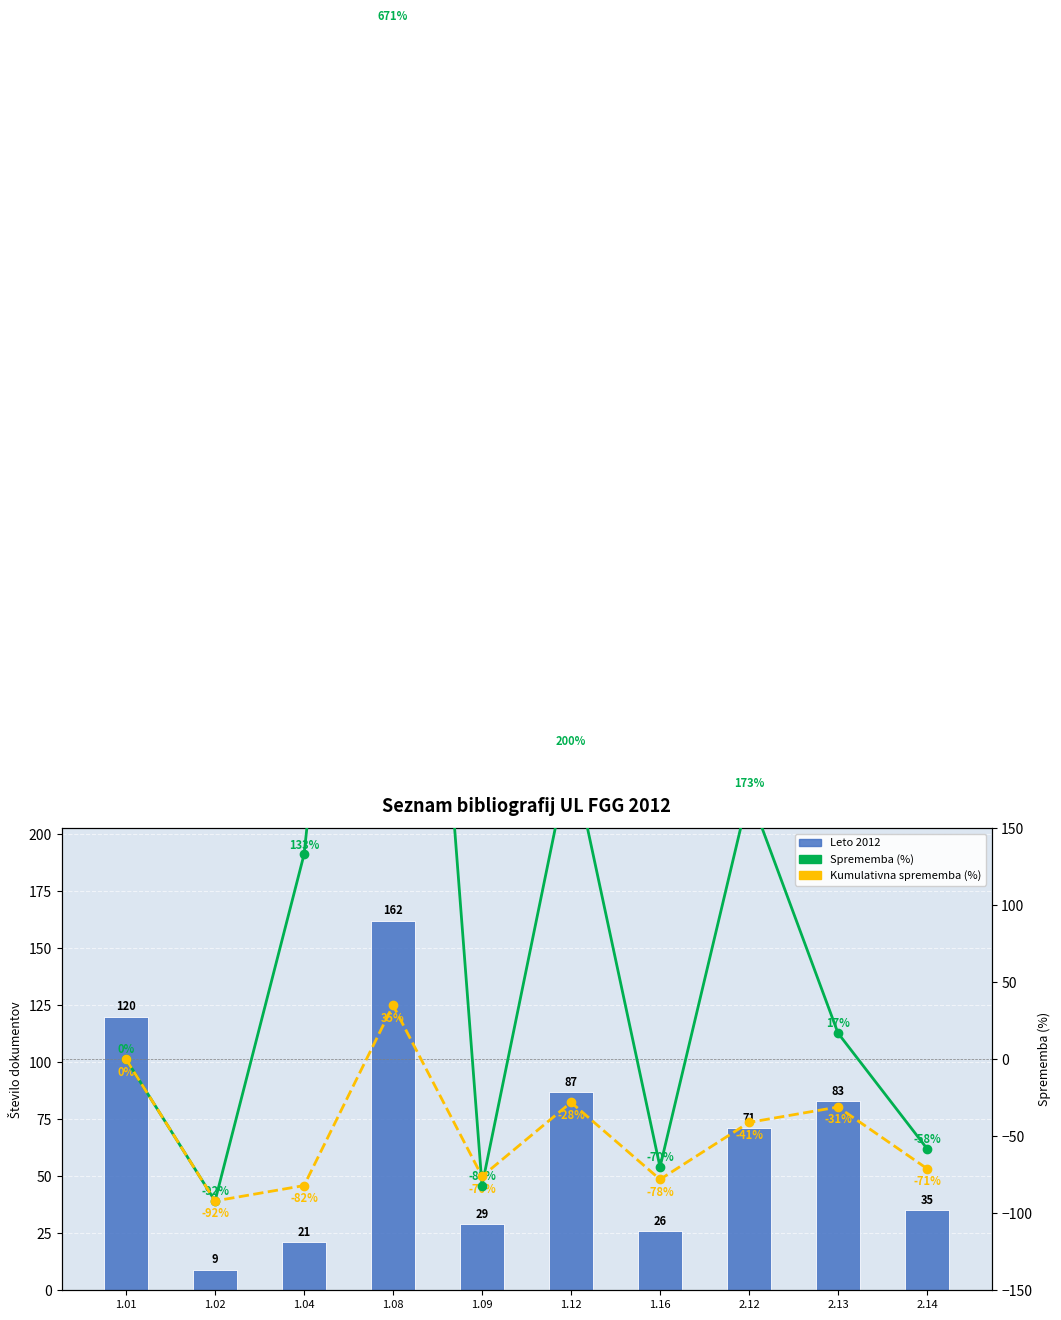

The Leto 2012 series shows 83 at 2.13. True or false?

True